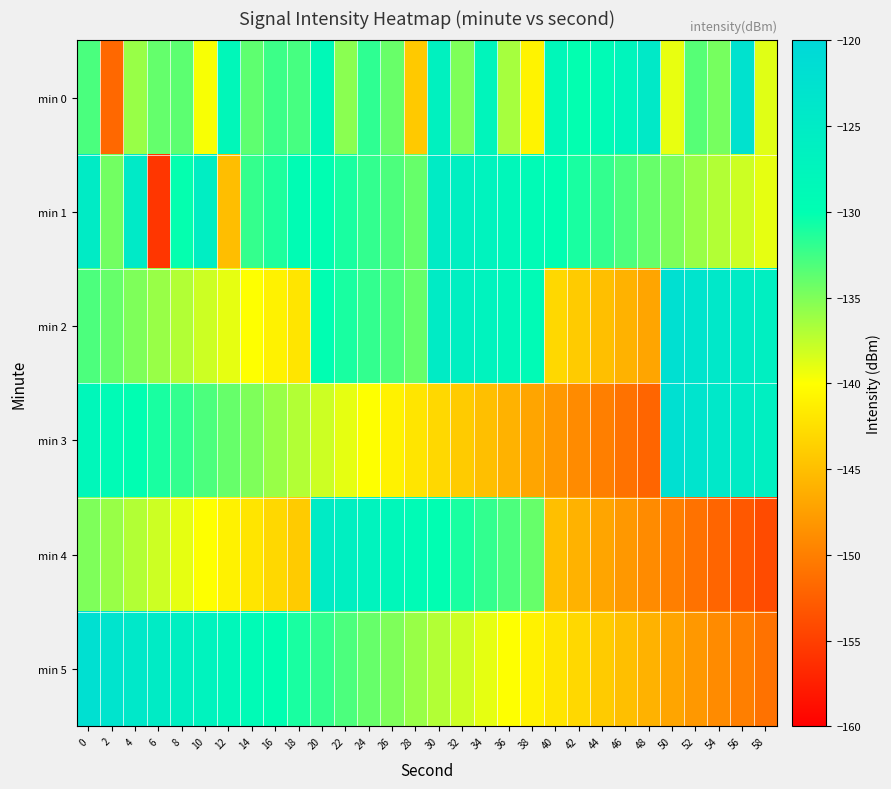

What is the total value across all series at 40?

-836.1